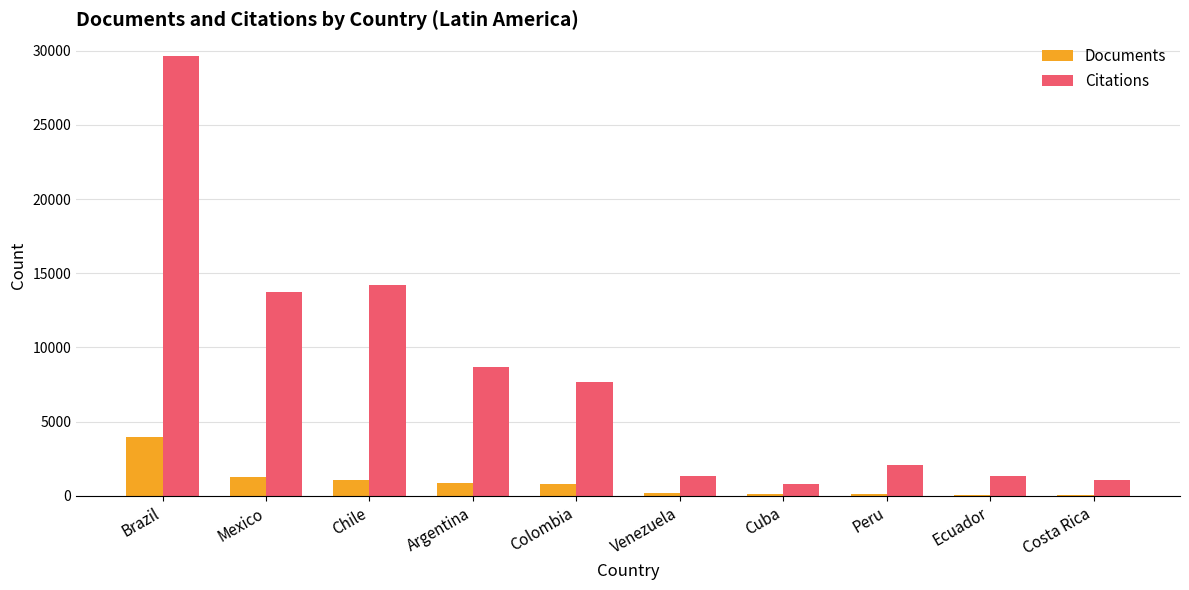

Read the Documents value at Peru, to the nearest 50.

150